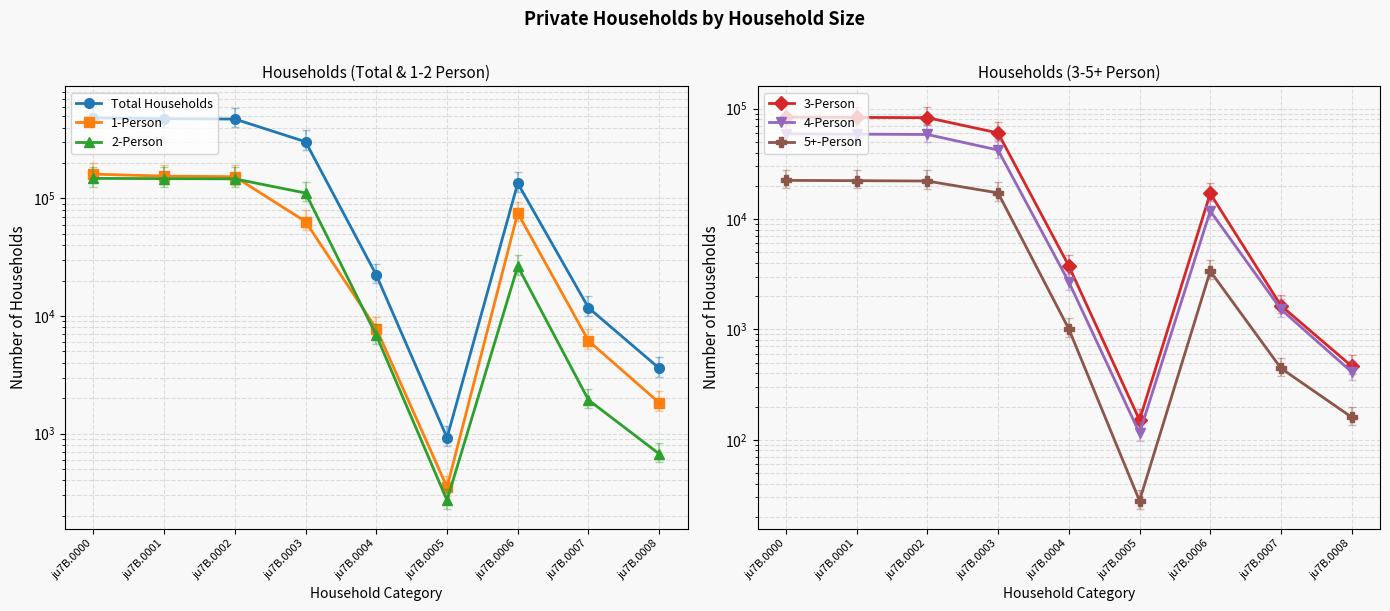

True or false: 1-Person and 5+-Person intersect in this chart.

False